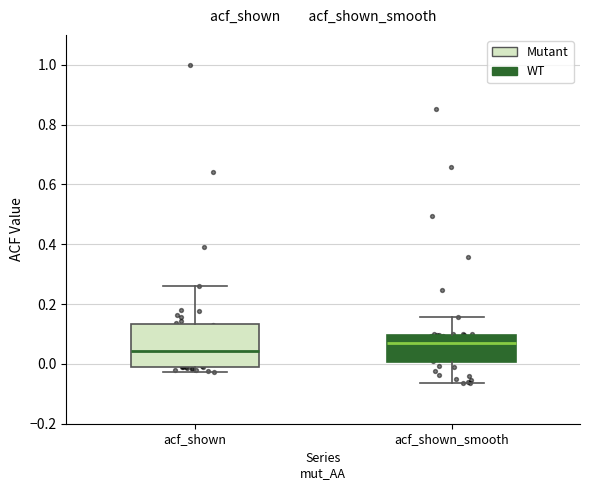

Which box is the tallest, from its lower edge to its upper edge?

acf_shown